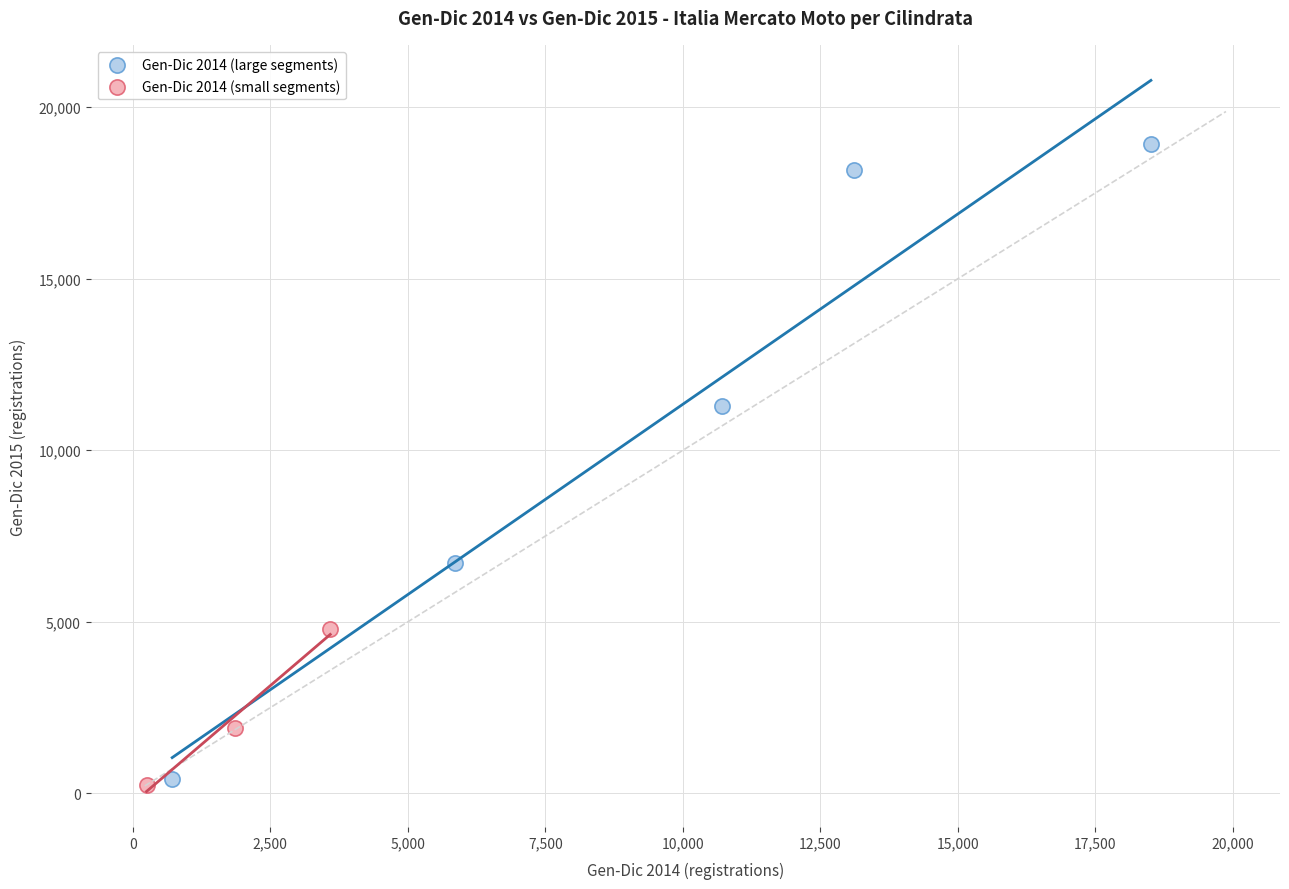

Which series has the largest Y range (max minus min)?

Gen-Dic 2014 (large segments)